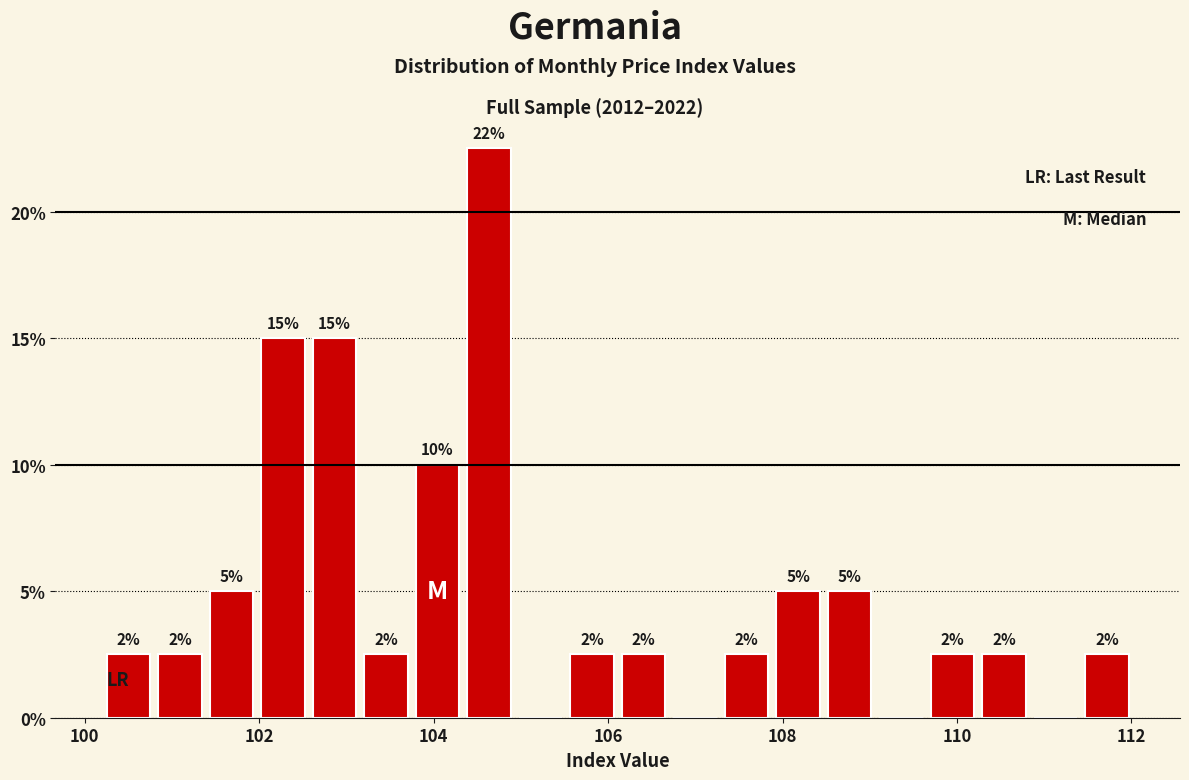

Read against the x-axis, roughly where is the centre of the tallest bar?

104.6